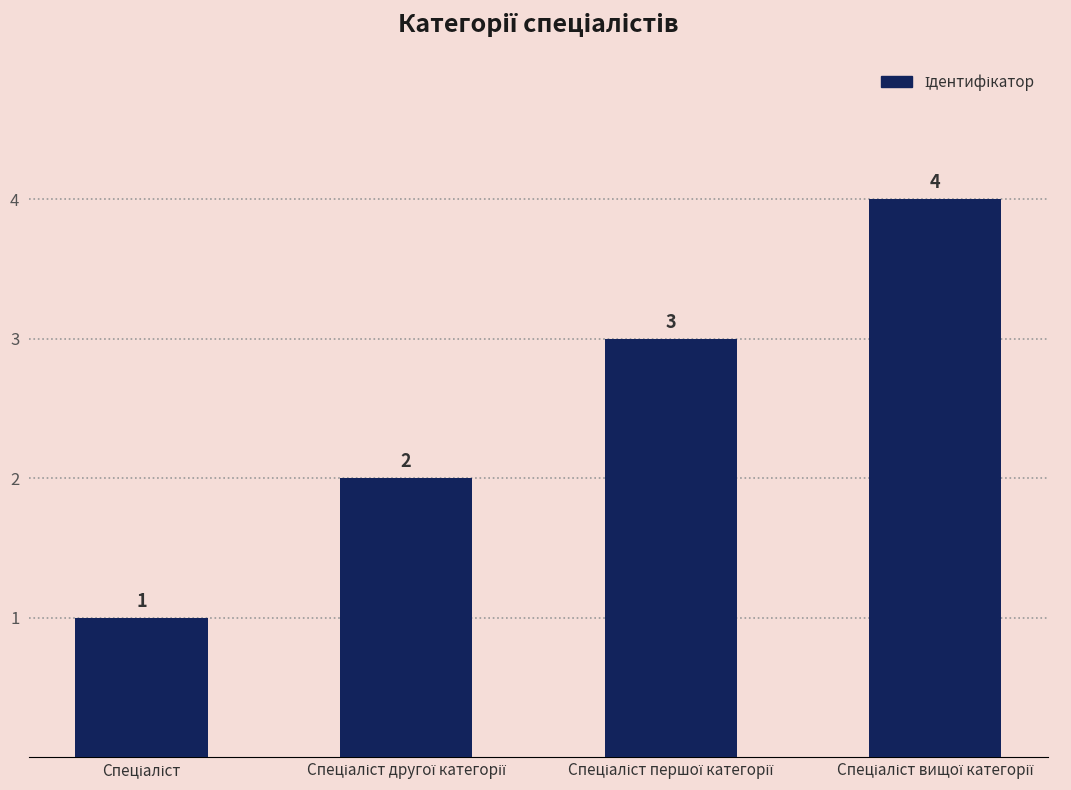

What is the value of the 4th bar from the left?

4